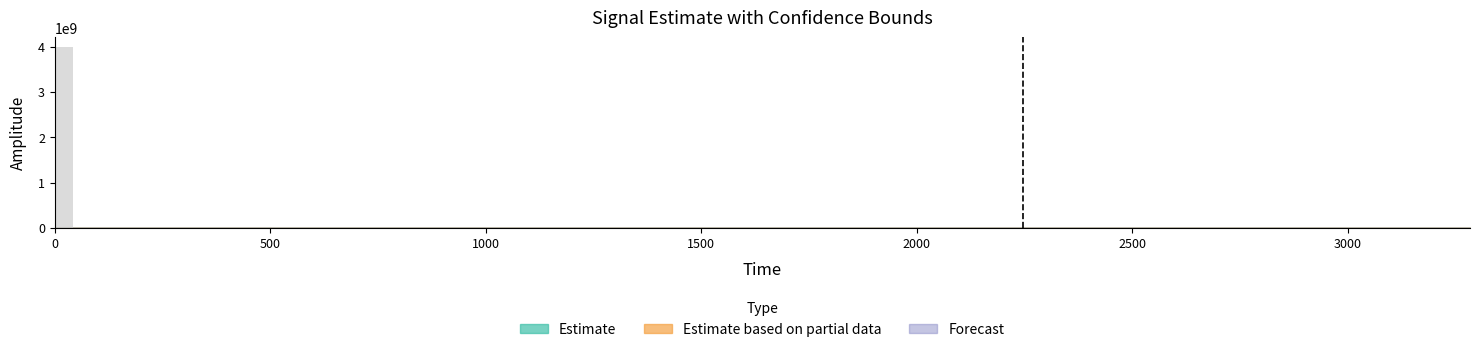

What is the sum of all values?

4000055539.7